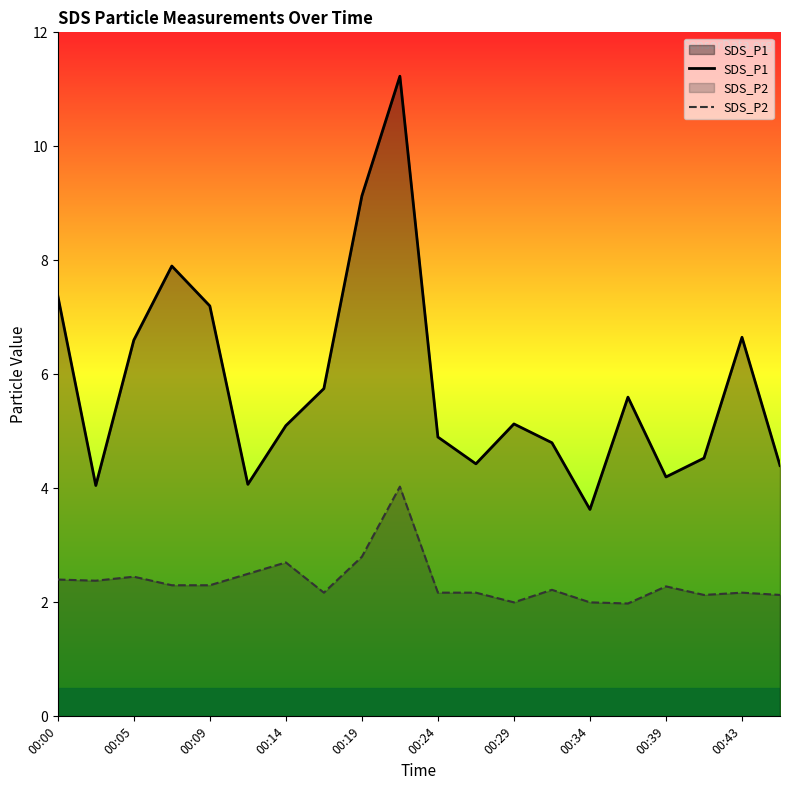

The value of SDS_P1 at 00:34 is 2.6. True or false?

False